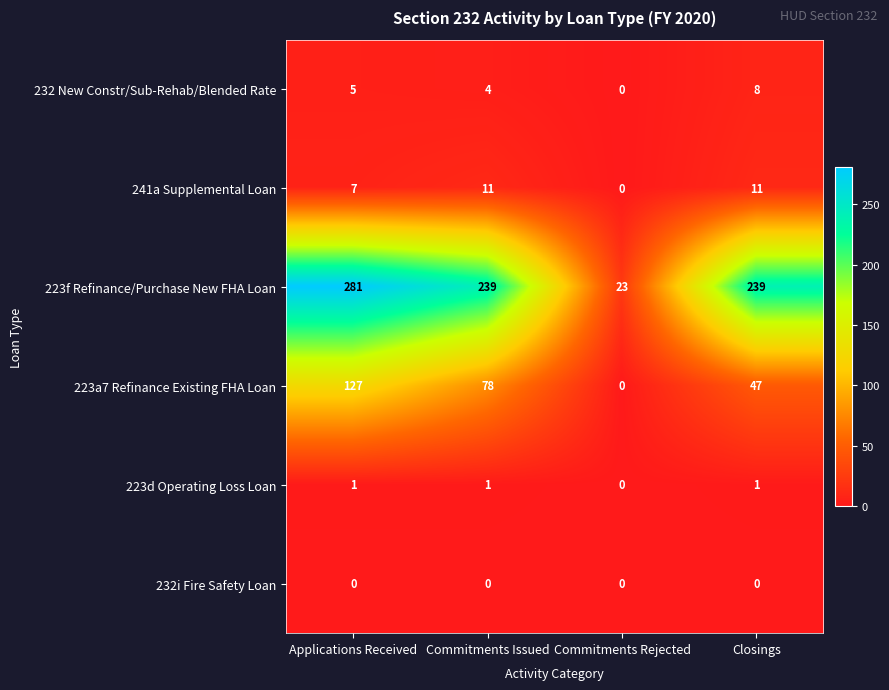

What is the greatest value displayed?

281